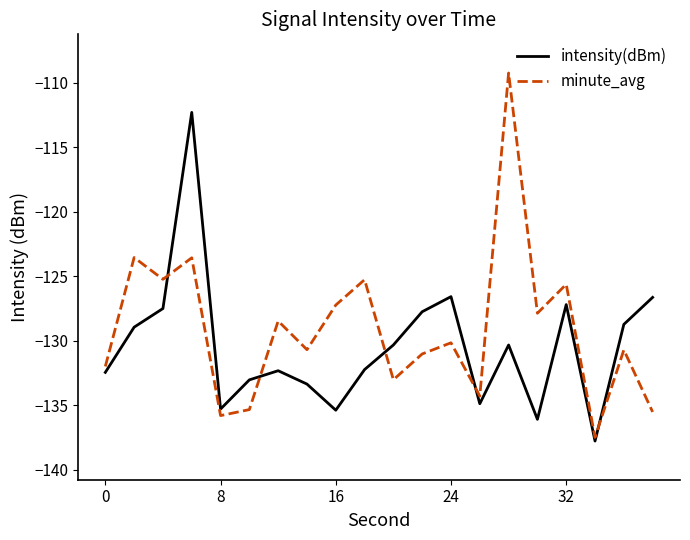

Which series has the largest total across all categories?

minute_avg